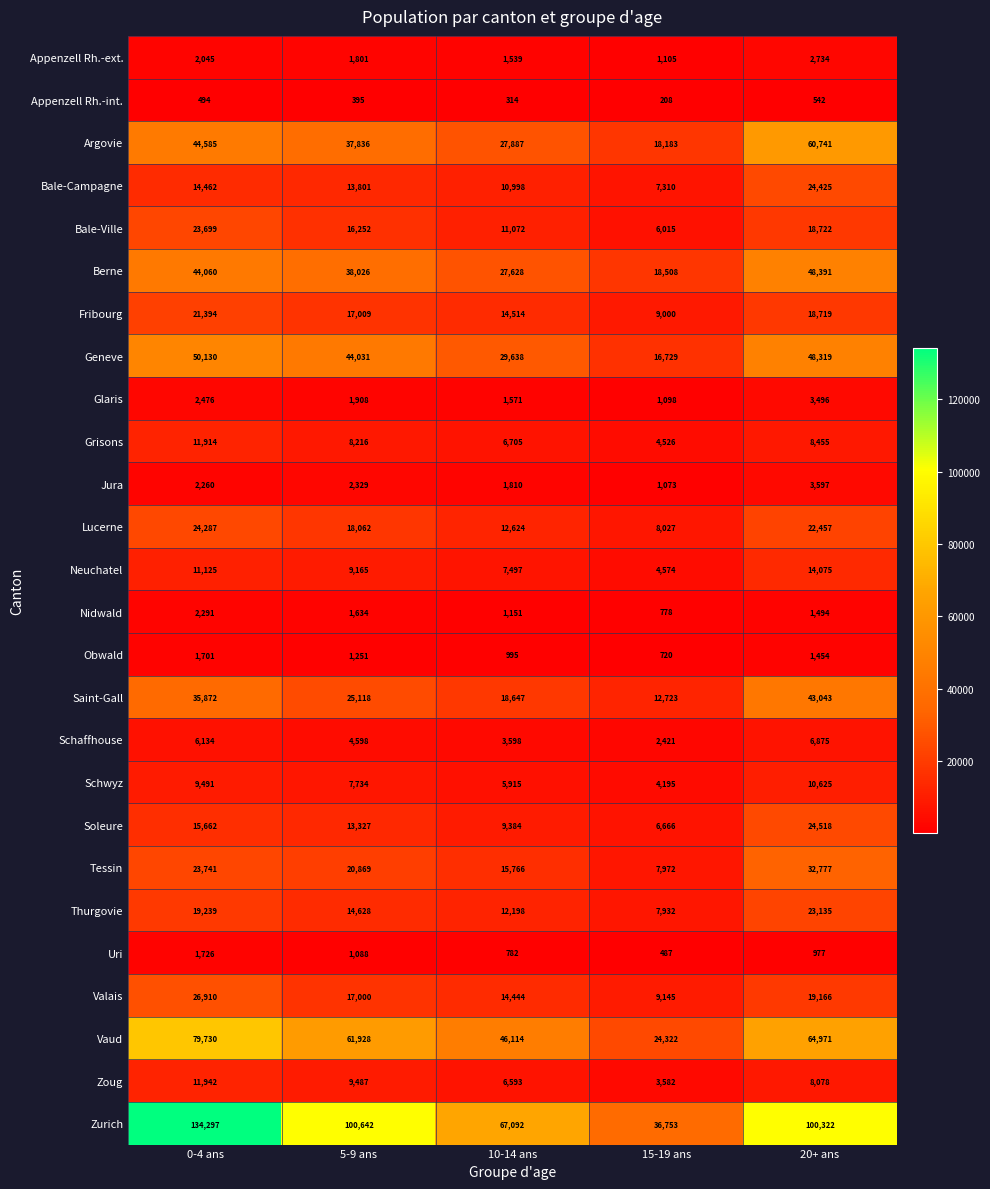

At which label does Saint-Gall first exceed 25118?

0-4 ans